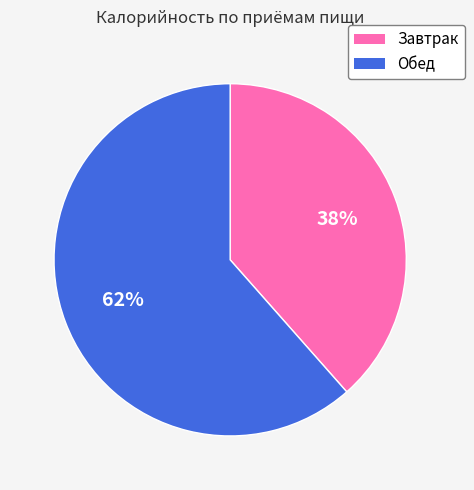

Rank the categories by value from lowest to highest.

Завтрак, Обед